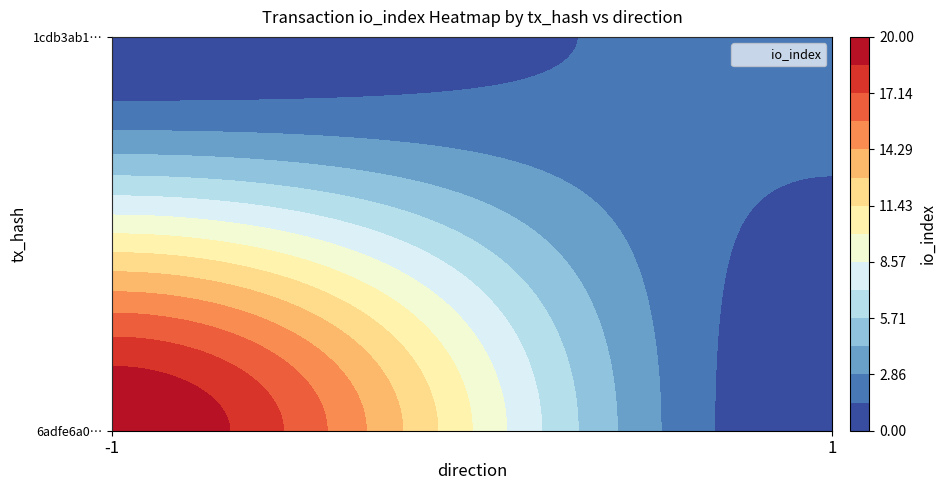

What is the average value of the 6adfe6a0038ea7c09f22be05f6a8057c425f42d series?

10